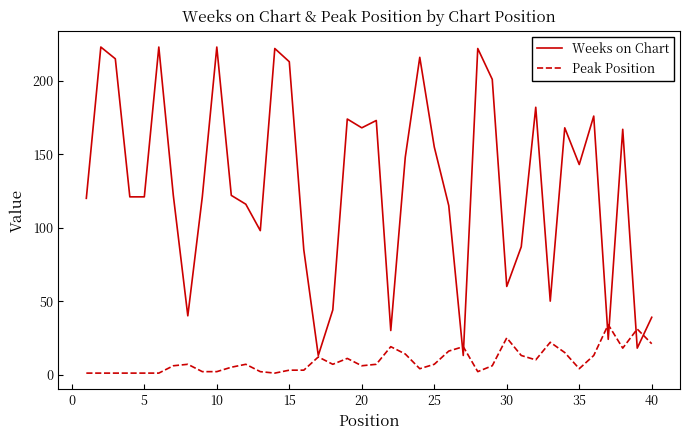

How many categories are shown in the chart?

40